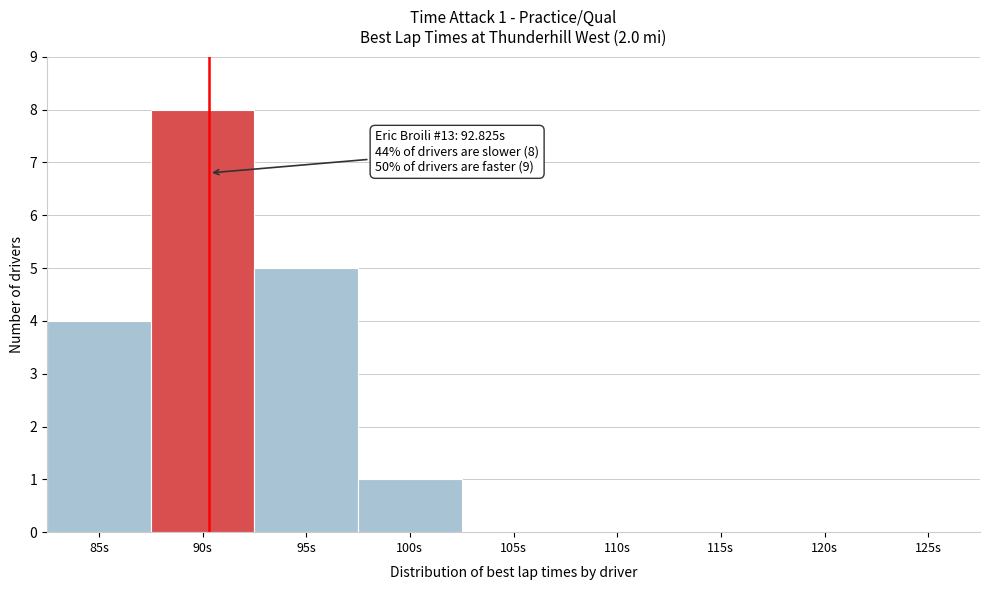

Reading left to right, extract all data points from this chart.

85s=4	90s=8	95s=5	100s=1	105s=0	110s=0	115s=0	120s=0	125s=0